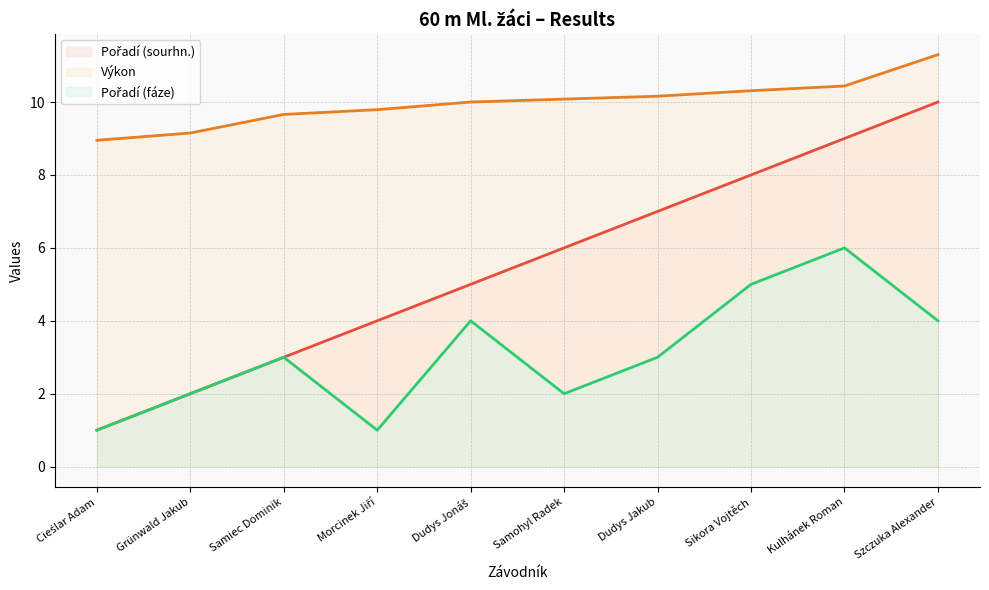

Reading right to left, list all the values displayed in this chart.

Pořadí (sourhn.): Szczuka Alexander=10.0	Kulhánek Roman=9.0	Sikora Vojtěch=8.0	Dudys Jakub=7.0	Samohyl Radek=6.0	Dudys Jonáš=5.0	Morcinek Jiří=4.0	Samiec Dominik=3.0	Grünwald Jakub=2.0	Cieślar Adam=1.0
Výkon: Szczuka Alexander=11.3	Kulhánek Roman=10.4	Sikora Vojtěch=10.3	Dudys Jakub=10.2	Samohyl Radek=10.1	Dudys Jonáš=10.0	Morcinek Jiří=9.8	Samiec Dominik=9.7	Grünwald Jakub=9.2	Cieślar Adam=8.9
Pořadí (fáze): Szczuka Alexander=4.0	Kulhánek Roman=6.0	Sikora Vojtěch=5.0	Dudys Jakub=3.0	Samohyl Radek=2.0	Dudys Jonáš=4.0	Morcinek Jiří=1.0	Samiec Dominik=3.0	Grünwald Jakub=2.0	Cieślar Adam=1.0